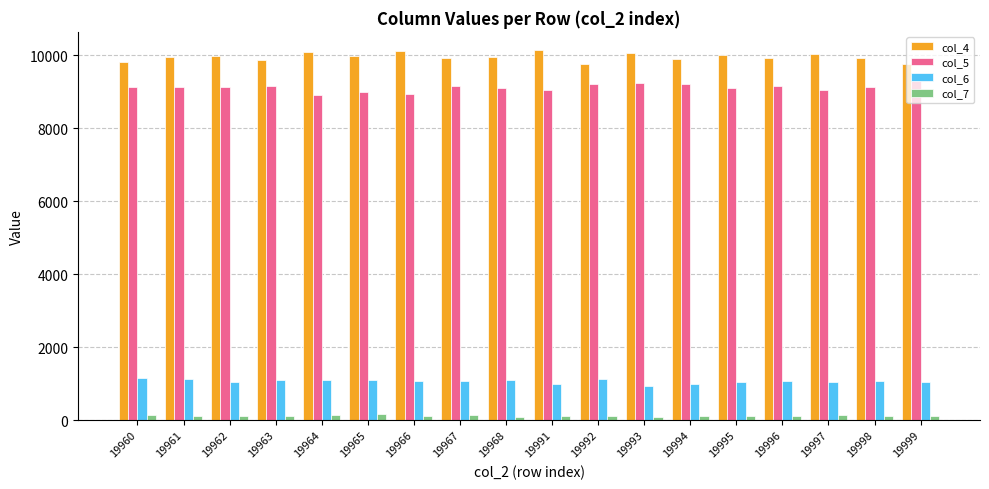

List the series in order of their peak value, highest first.

col_4, col_5, col_6, col_7